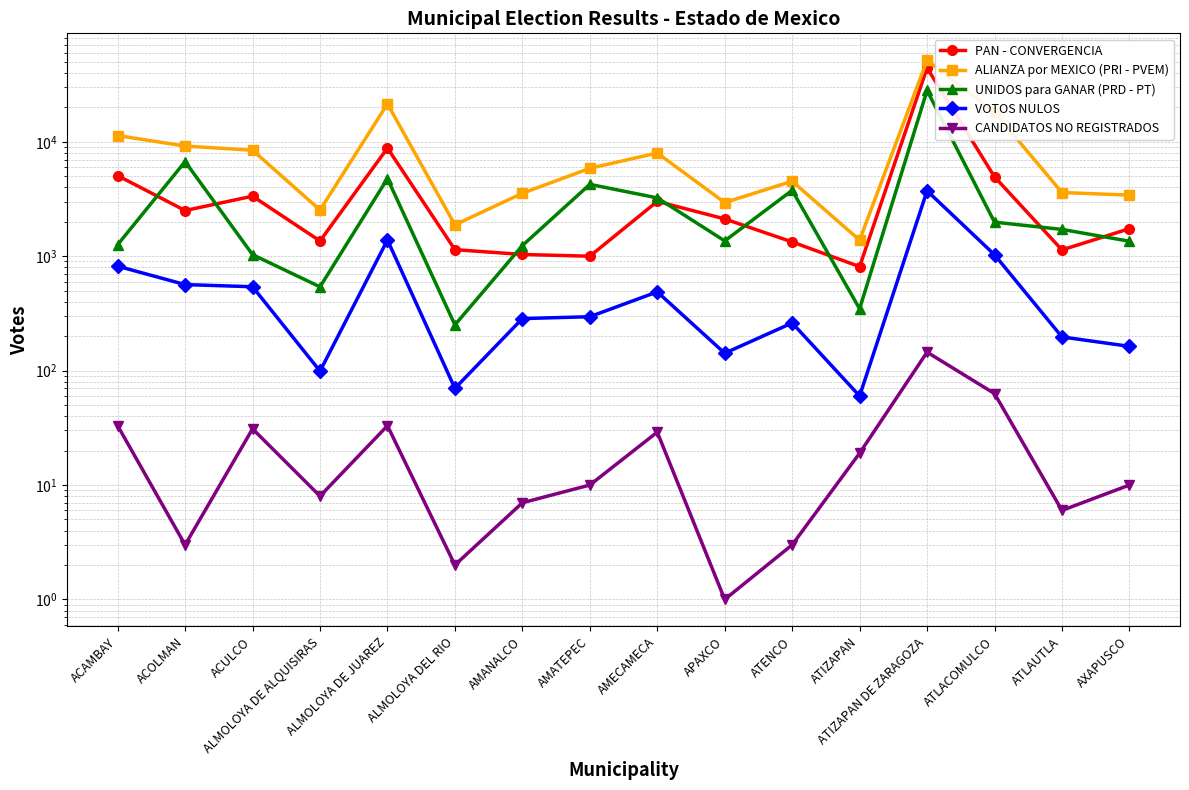

What is the difference between the highest and lowest values at ACOLMAN?

9179